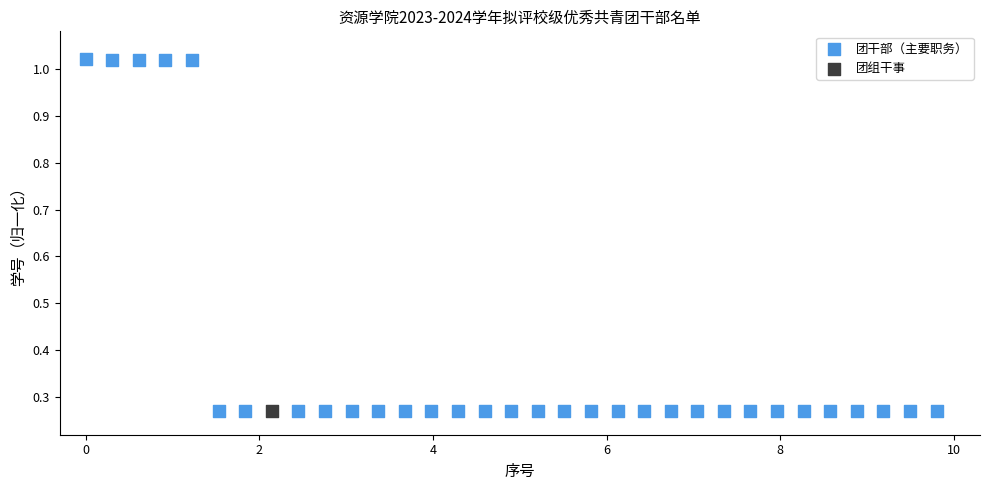

What are all the series names shown in the legend?

团干部（主要职务）, 团组干事